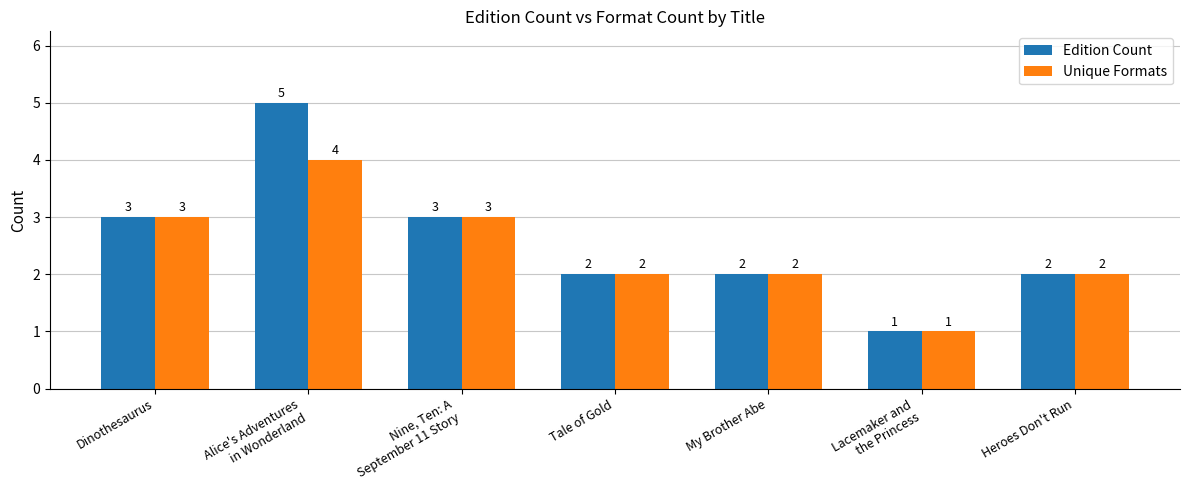

The Edition Count series shows 1 at My Brother Abe. True or false?

False